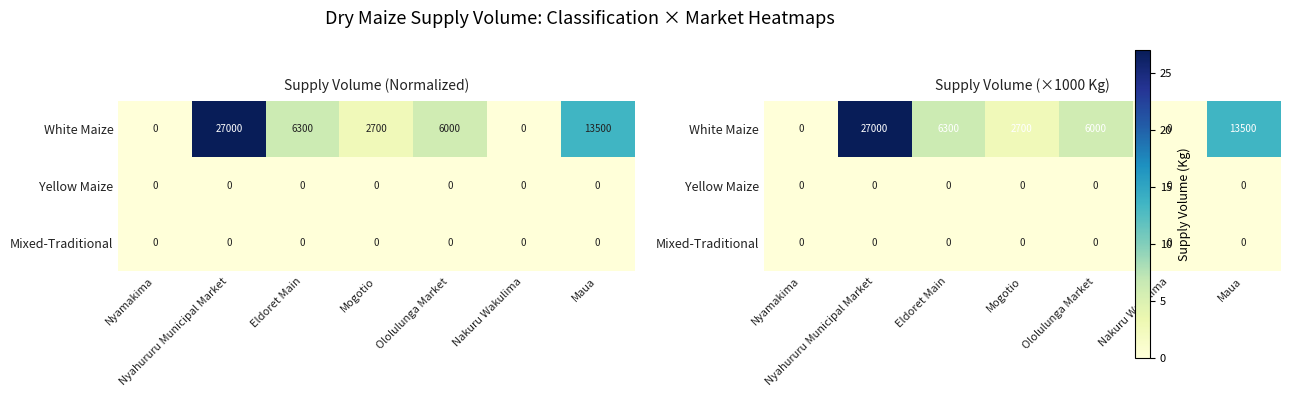

Which series has the largest total across all categories?

White Maize